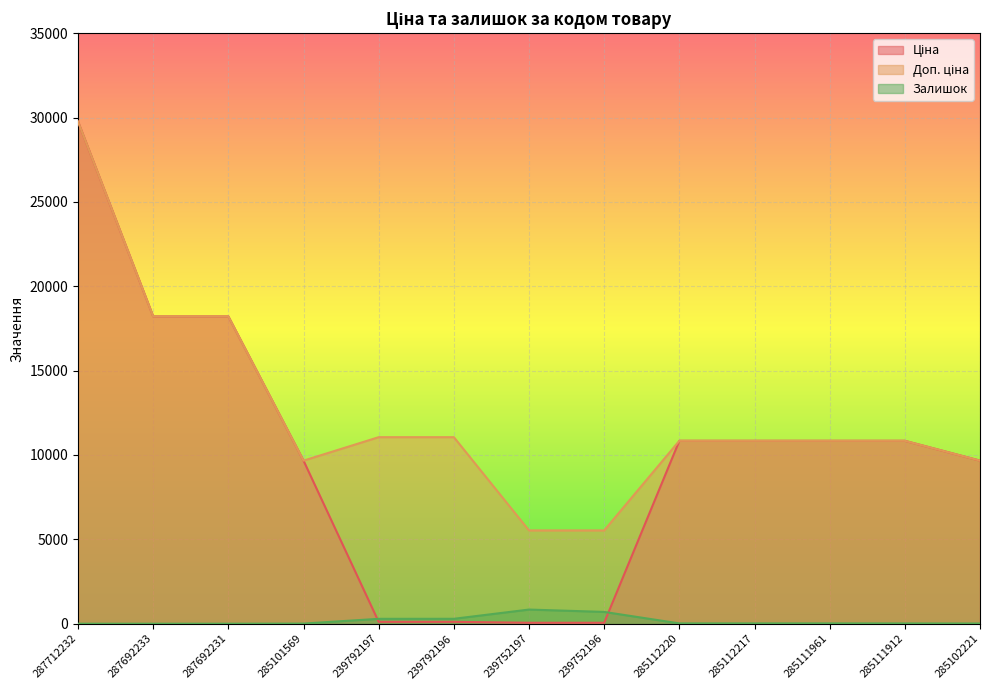

At which label does Залишок first exceed 17?

239792197